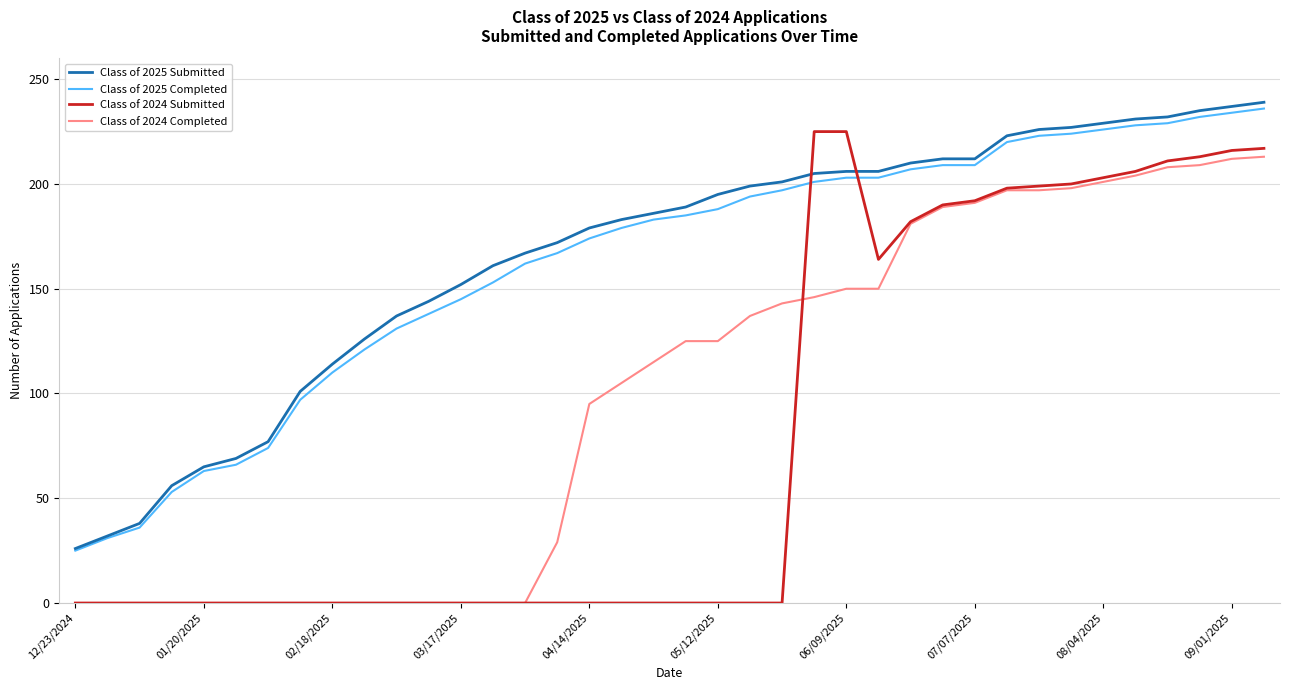

How many times do Class of 2025 Completed and Class of 2024 Submitted cross each other?

2